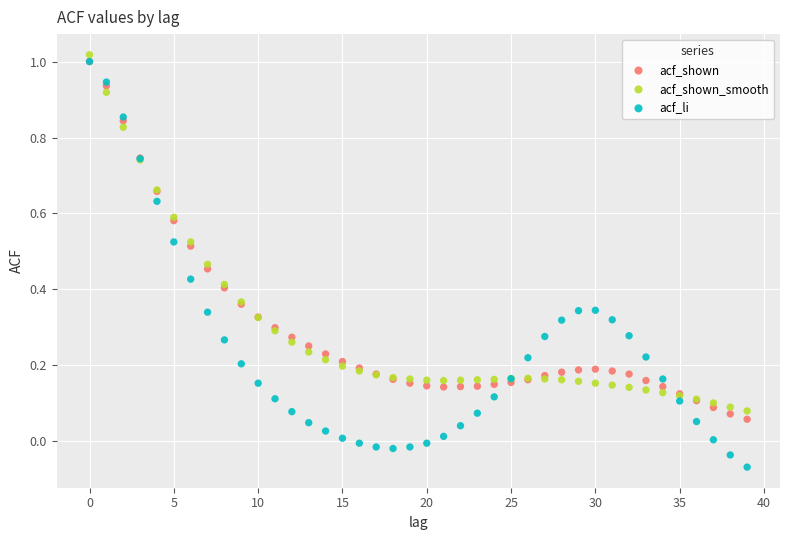

Which series contains the highest Y value?

acf_shown_smooth